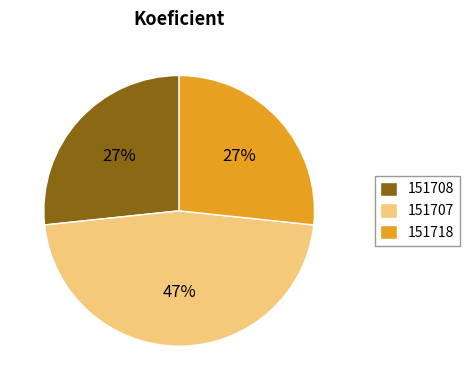

Which category has the biggest portion of the pie?

151707